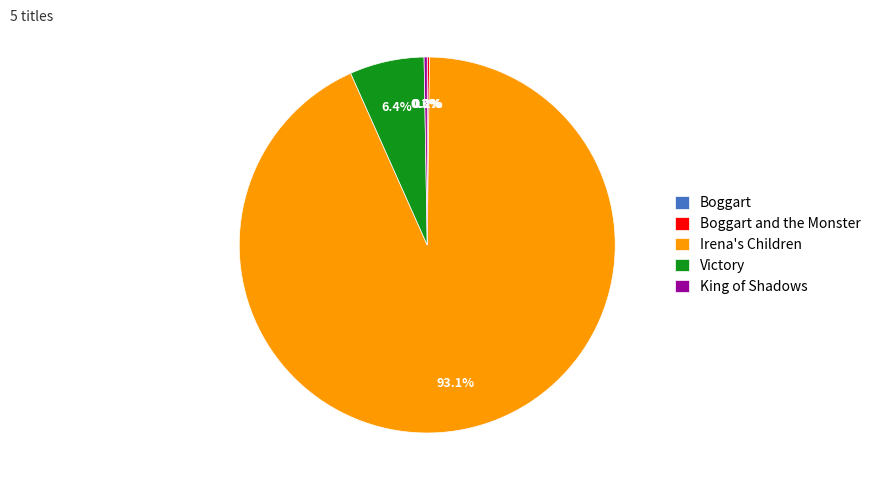

Is Irena's Children the majority of the pie?

Yes